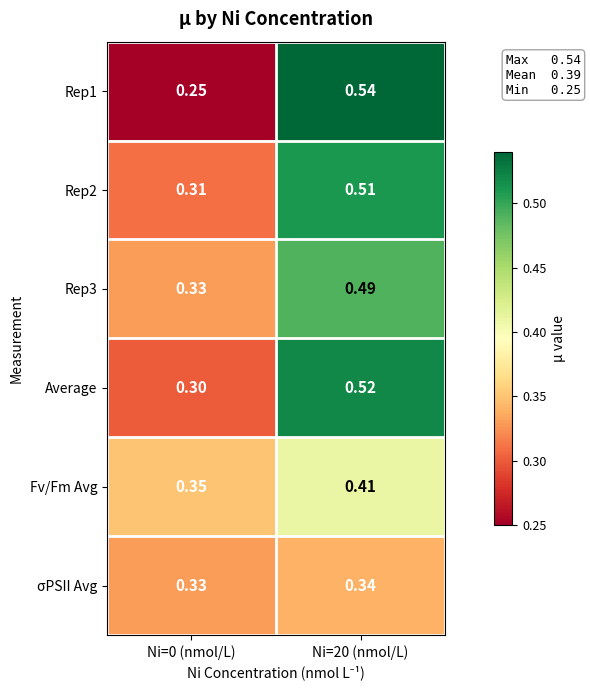

What is the smallest value displayed?

0.2